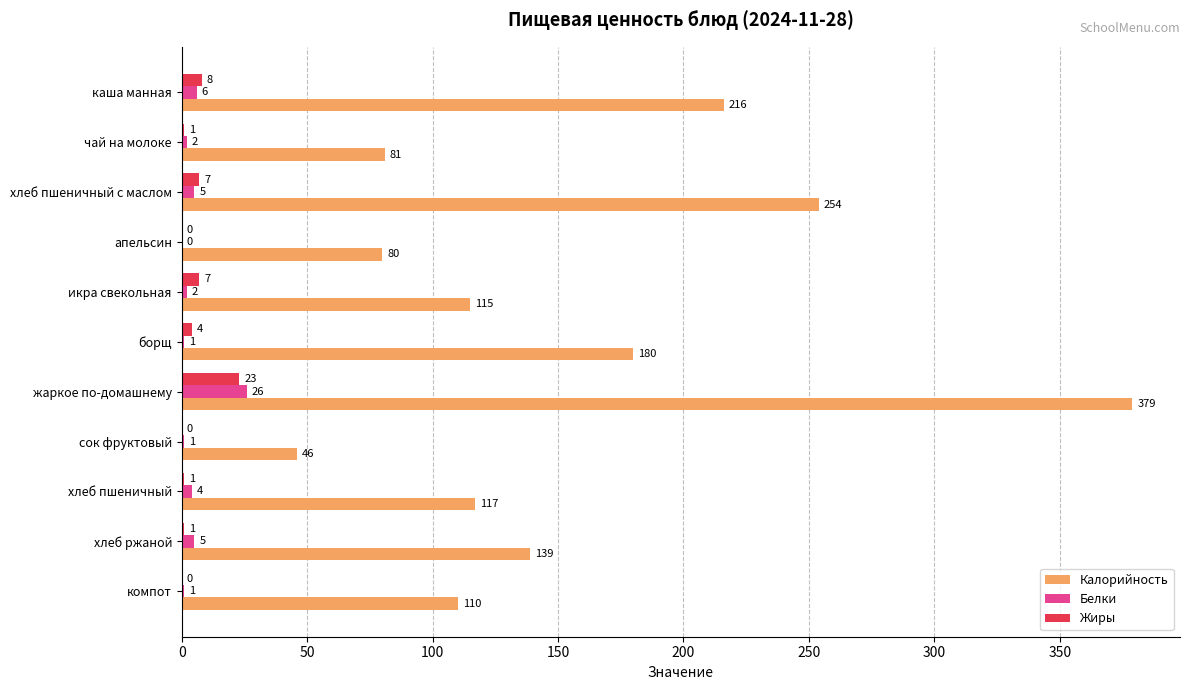

What is the maximum value shown in the chart?

379